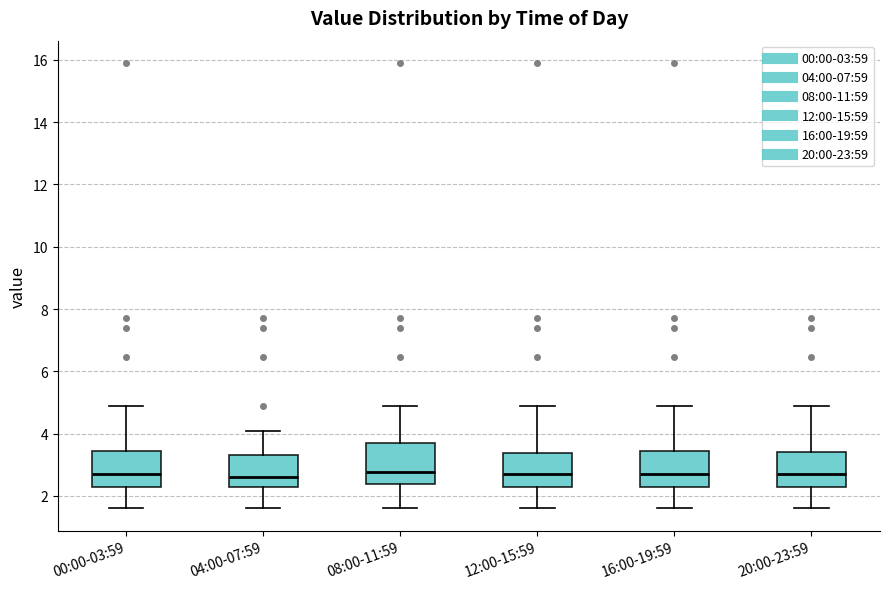

Reading left to right, transcribe this box plot: for each box, give where its median line is, the range the box spans, and where its two whiskers end, as read against the y-axis. The values are not printed on the chart, so give them approximately, as read against the axis.

00:00-03:59: median 2.8, box 2.4 to 3.4, whiskers 1.6 to 5.0
04:00-07:59: median 2.6, box 2.4 to 3.4, whiskers 1.6 to 4.0
08:00-11:59: median 2.8, box 2.4 to 3.8, whiskers 1.6 to 5.0
12:00-15:59: median 2.8, box 2.4 to 3.4, whiskers 1.6 to 5.0
16:00-19:59: median 2.8, box 2.4 to 3.4, whiskers 1.6 to 5.0
20:00-23:59: median 2.8, box 2.4 to 3.4, whiskers 1.6 to 5.0